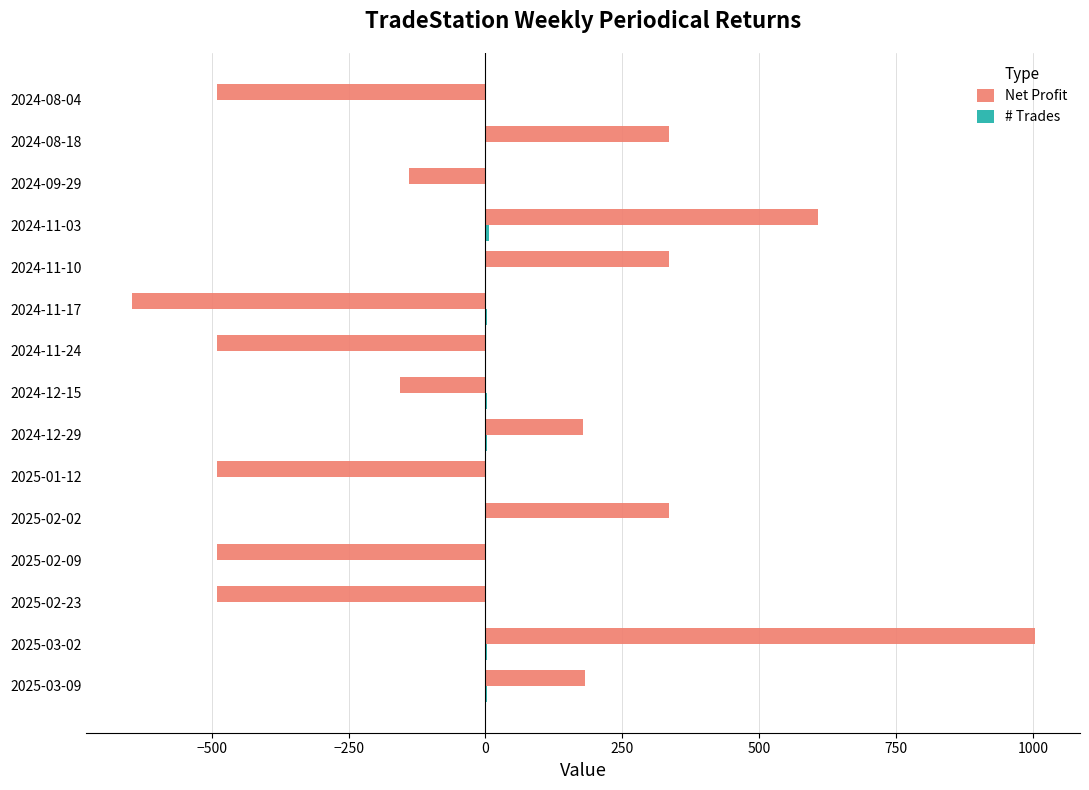

Between 2025-02-23 and 2024-11-03, which series saw the biggest shift?

Net Profit